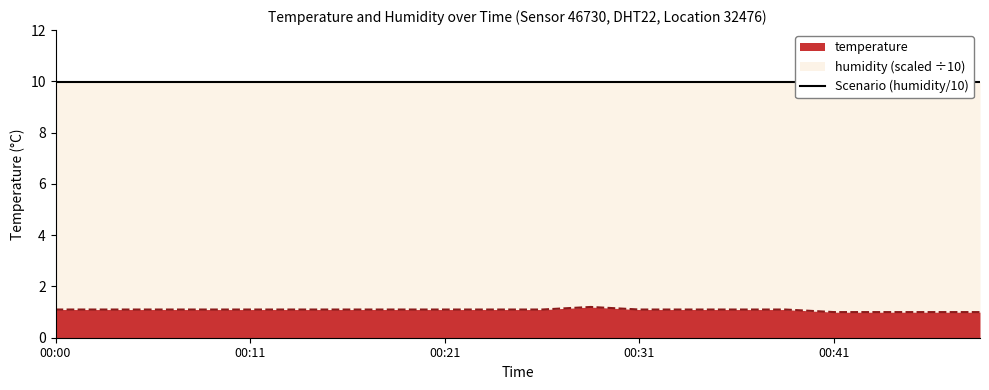

Count the values in the range 1 to 2.

20